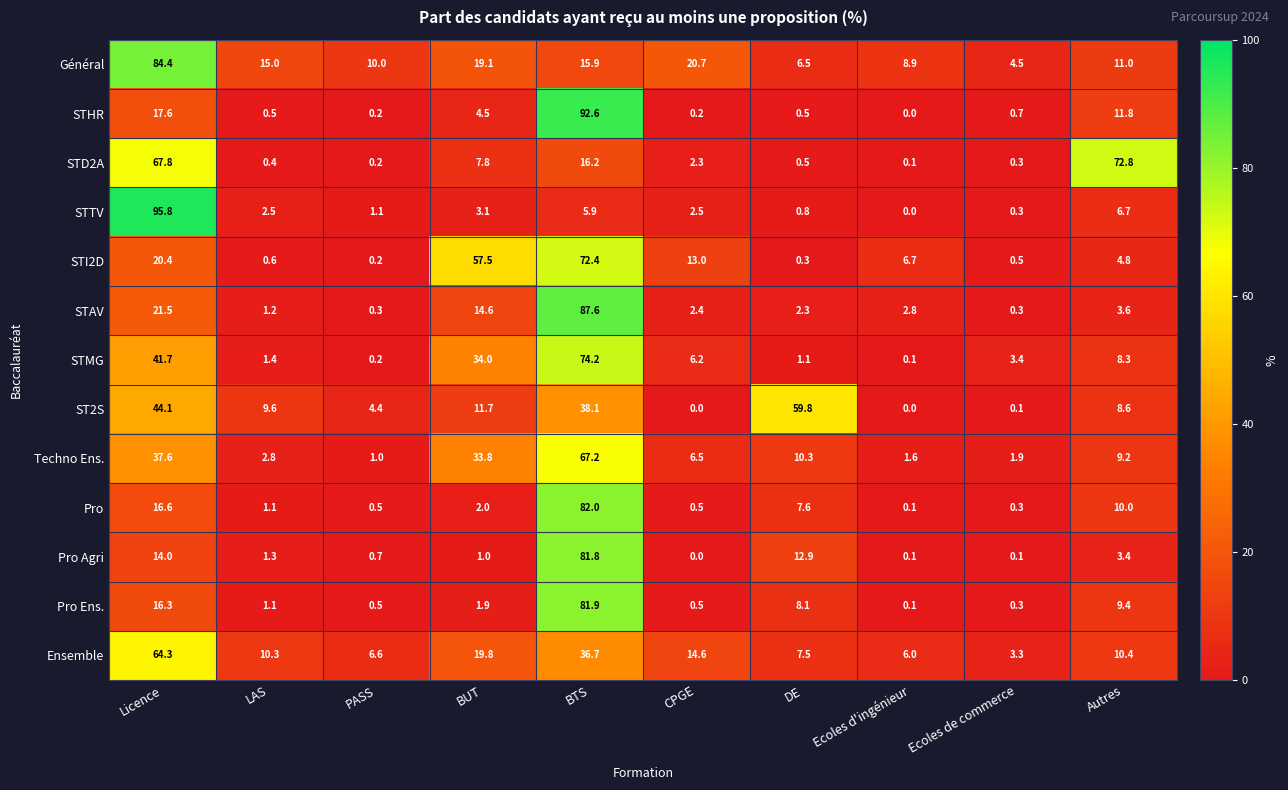

Where does the STAV series first go above 2?

Licence